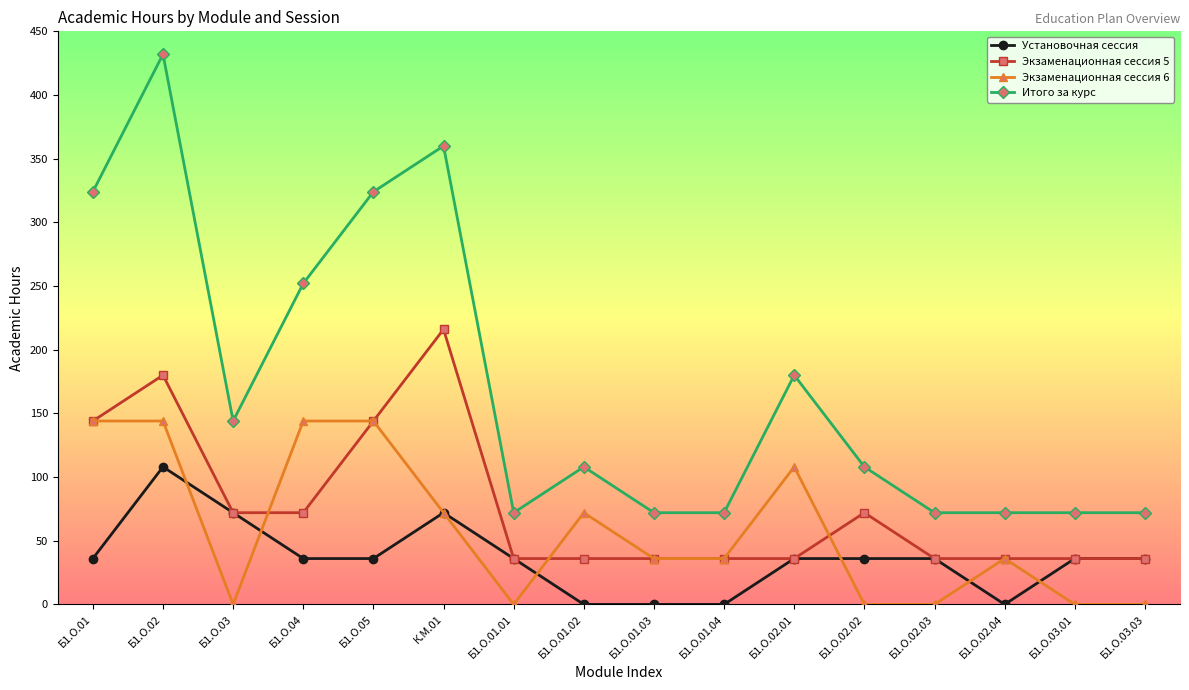

List the series in order of their peak value, lowest first.

Установочная сессия, Экзаменационная сессия 6, Экзаменационная сессия 5, Итого за курс